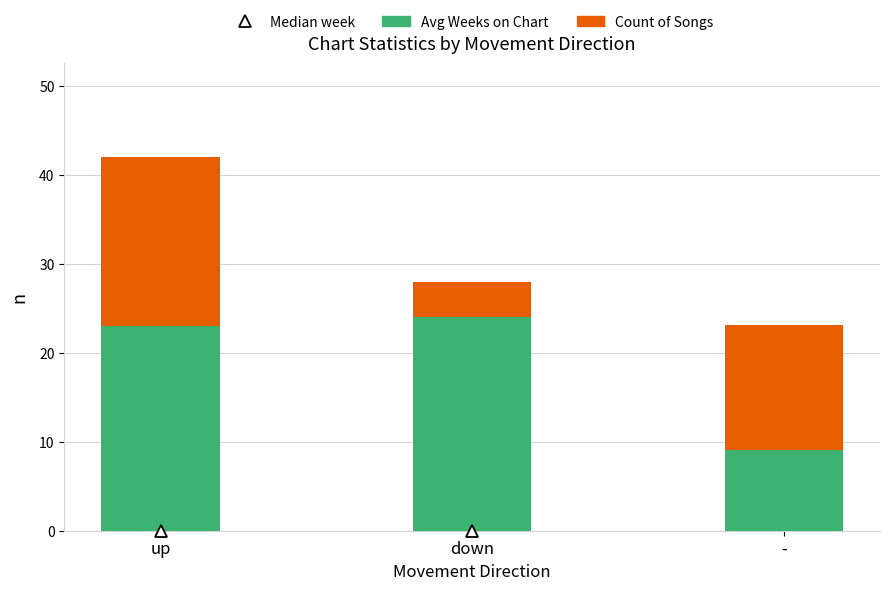

Is it true that Avg Weeks on Chart equals 2.5 at -?

False